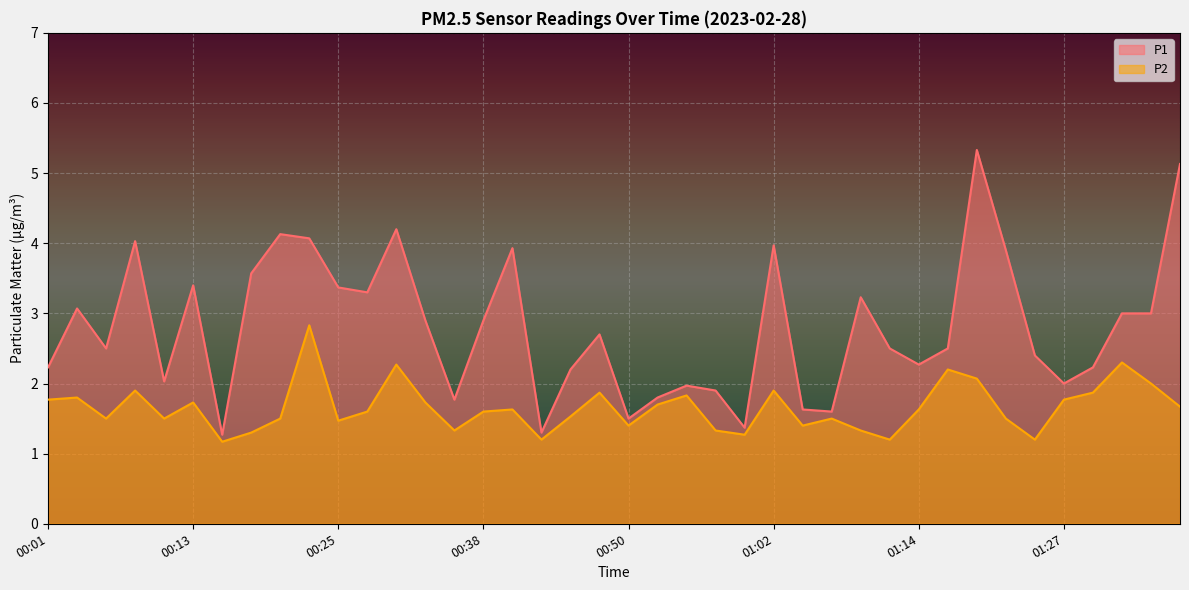

How many lines are shown in the chart?

2